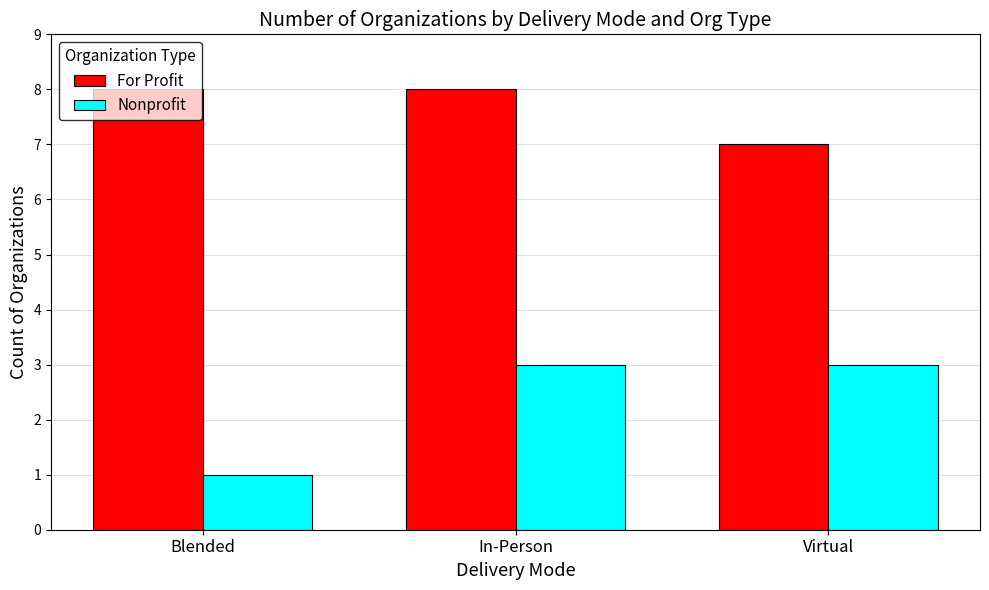

What is the label of the 1st bar from the right?

Virtual